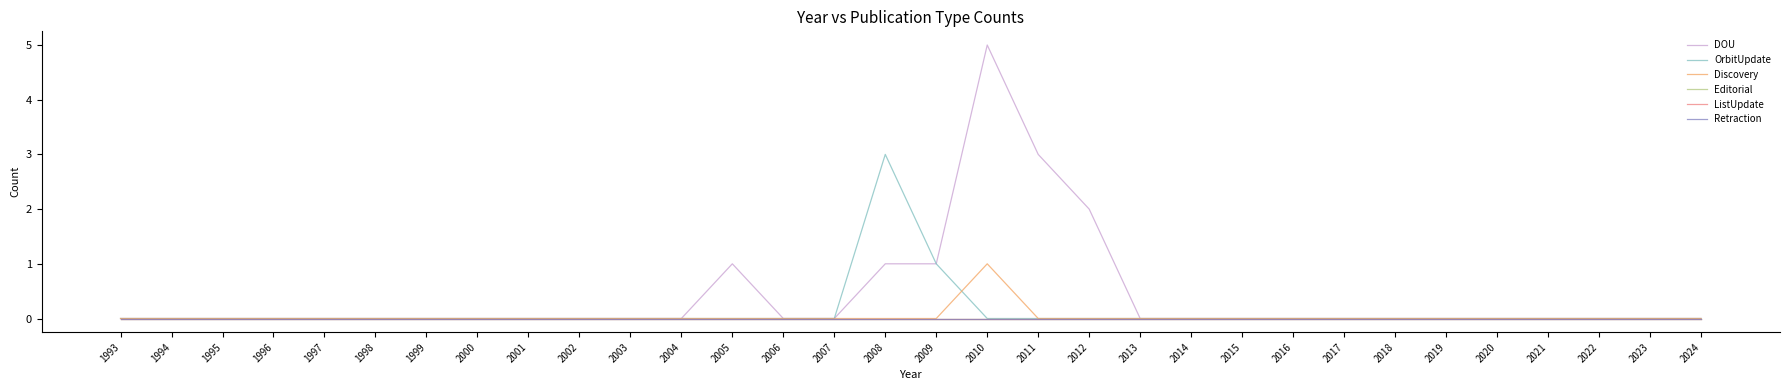

The value of DOU at 2003 is -2. True or false?

False